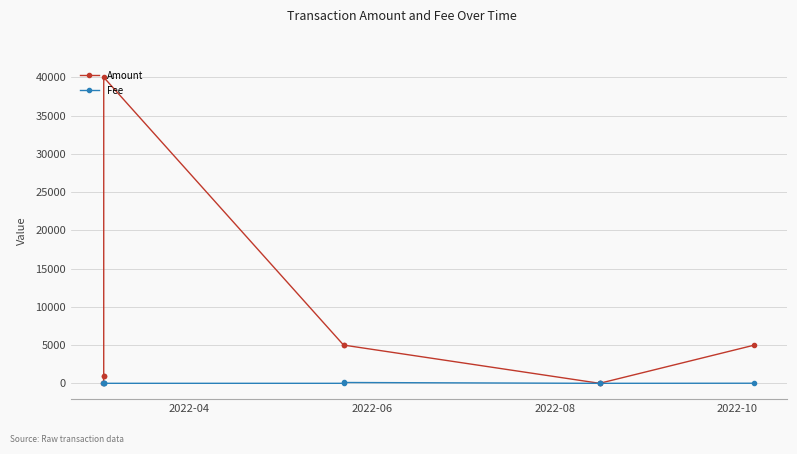

How many lines are shown in the chart?

2